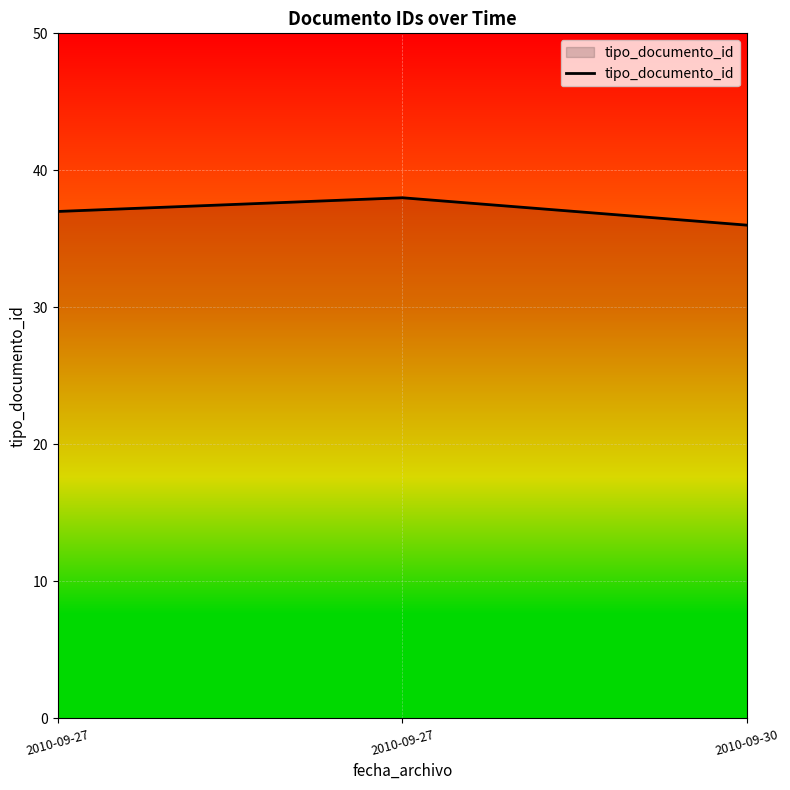

What is the change in value from 2010-09-27 to 2010-09-30?

-1